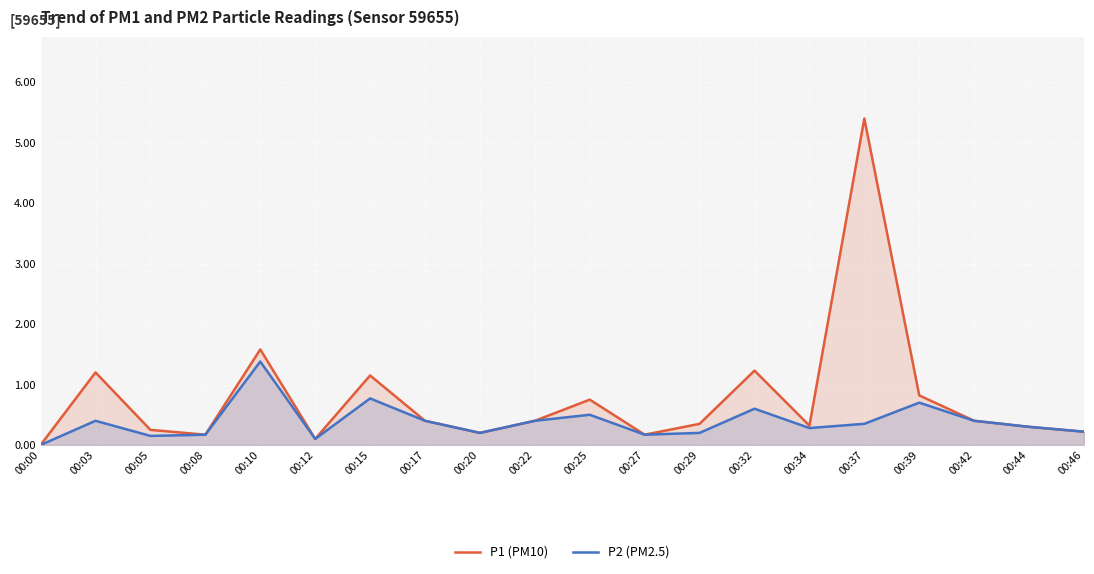

Where is the first local maximum for P2 (PM2.5)?

00:03